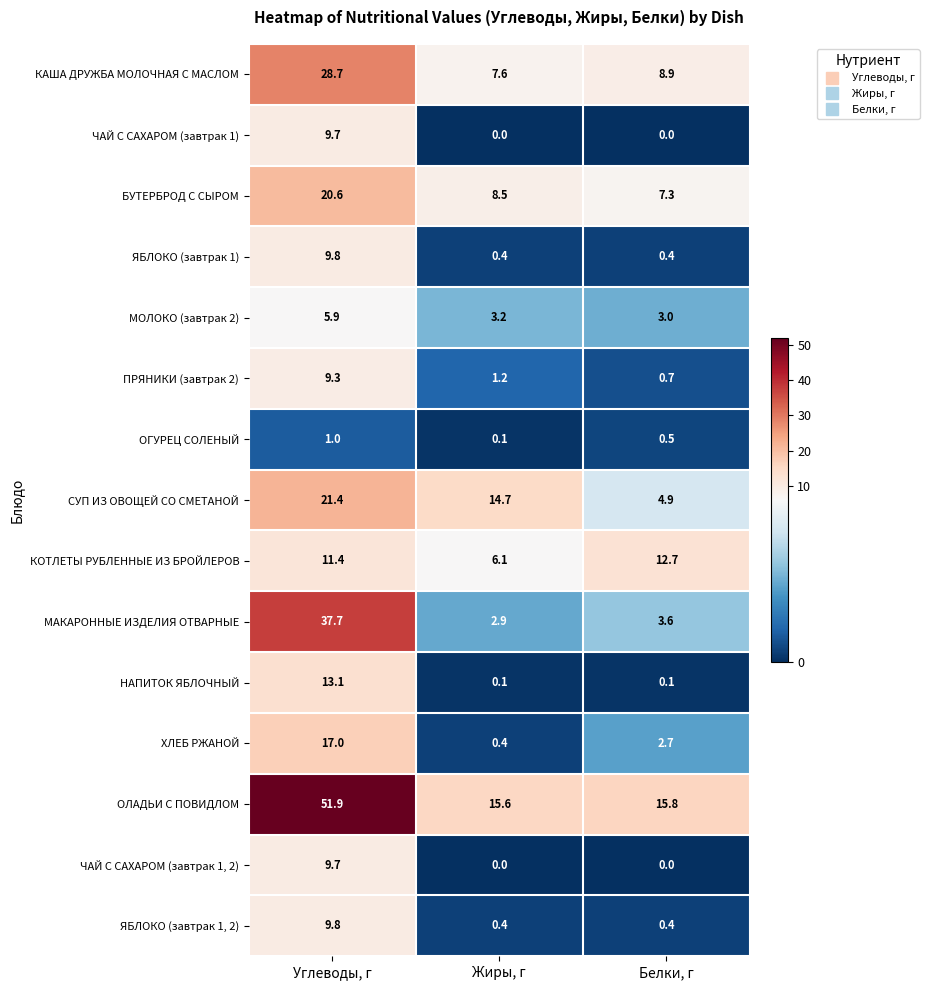

Rank the categories by ХЛЕБ РЖАНОЙ value from highest to lowest.

Углеводы, г, Белки, г, Жиры, г